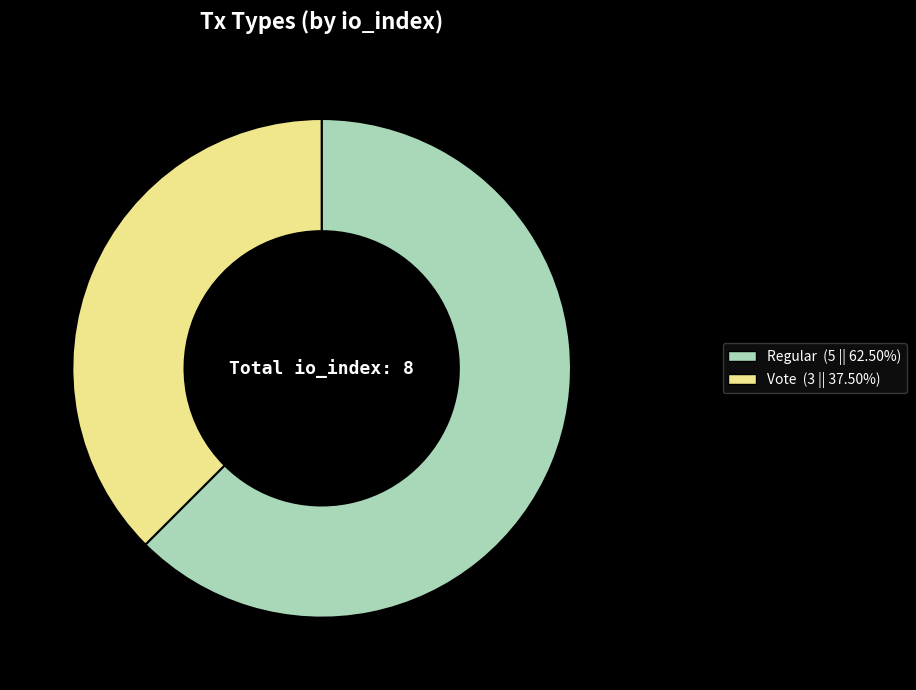

Do Regular (5 || 62.50%) and Vote (3 || 37.50%) together represent more than half of the pie?

Yes